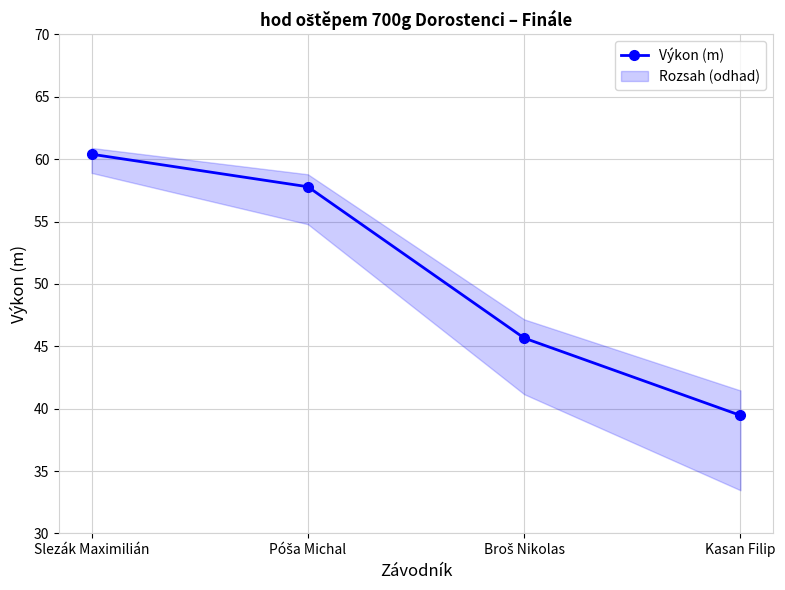

Does the chart have visible grid lines?

Yes